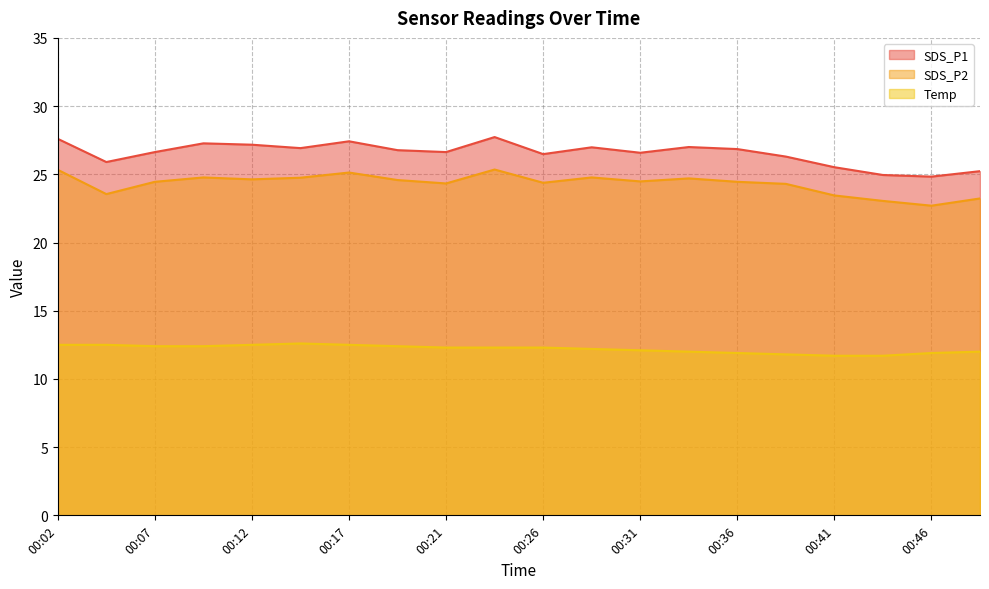

What is the minimum value shown in the chart?

11.7